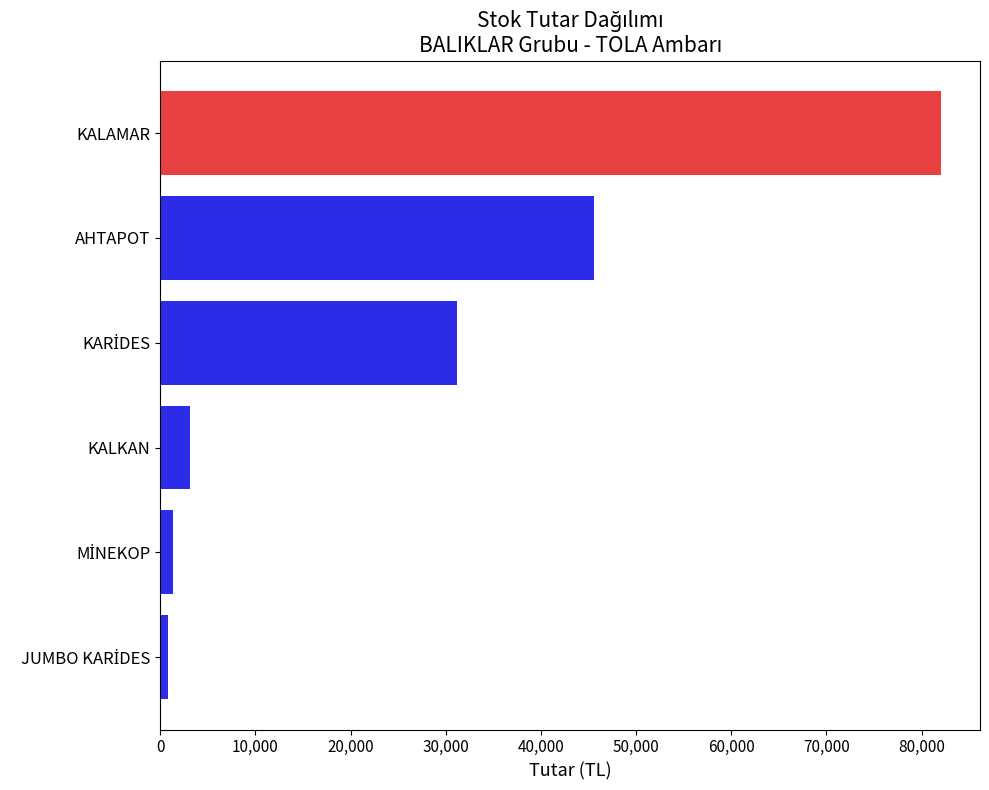

How many bars are there in total?

6